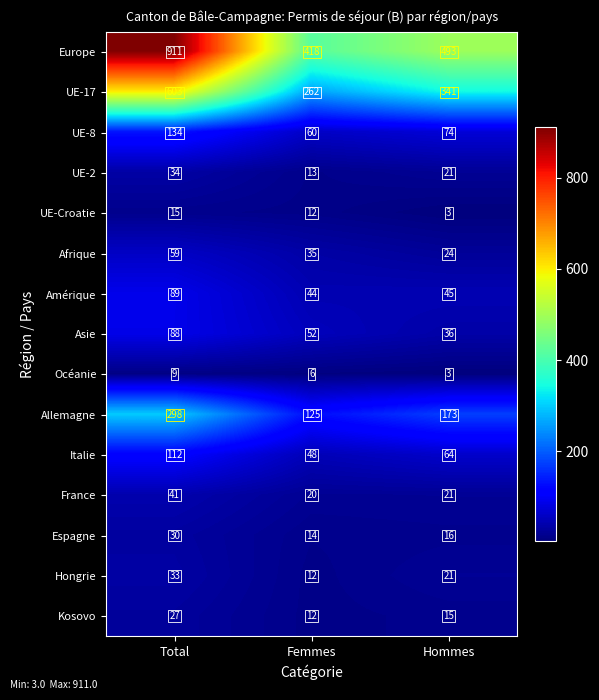

The Océanie series shows 3 at Hommes. True or false?

True